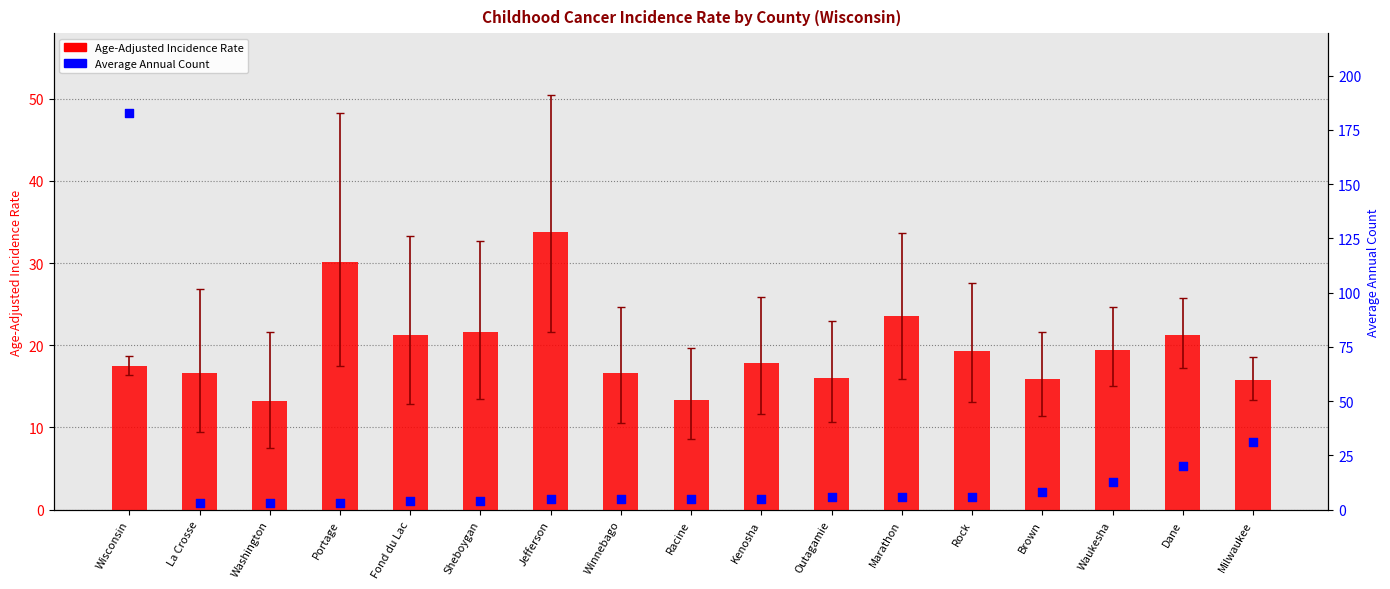

What are all the series names shown in the legend?

Age-Adjusted Incidence Rate, Average Annual Count